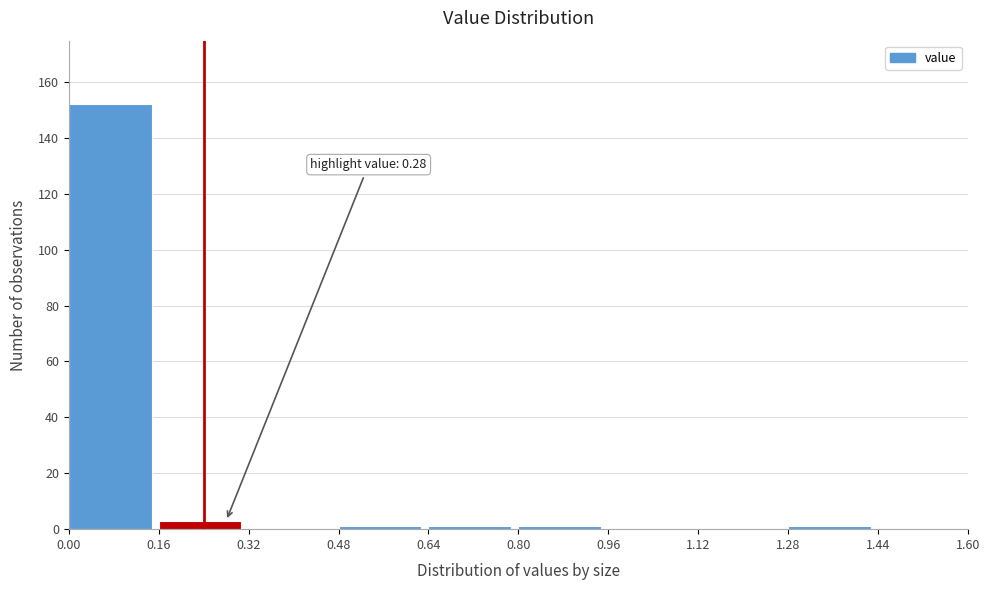

Which range on the x-axis has the tallest bar?

0.00 to 0.16